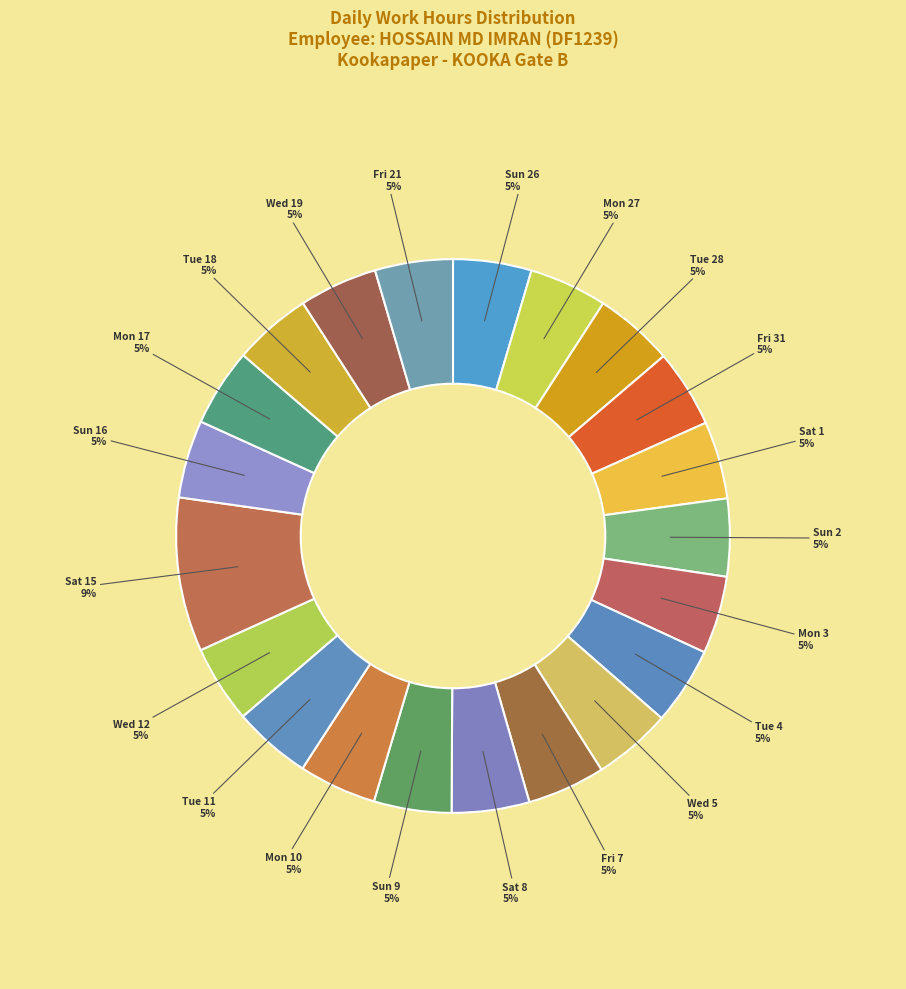

Which slice is the largest?

Sat 15